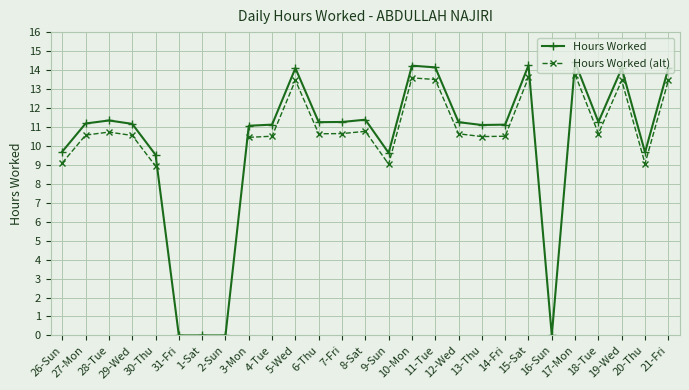

Which category has the highest value in the Hours Worked series?

17-Mon